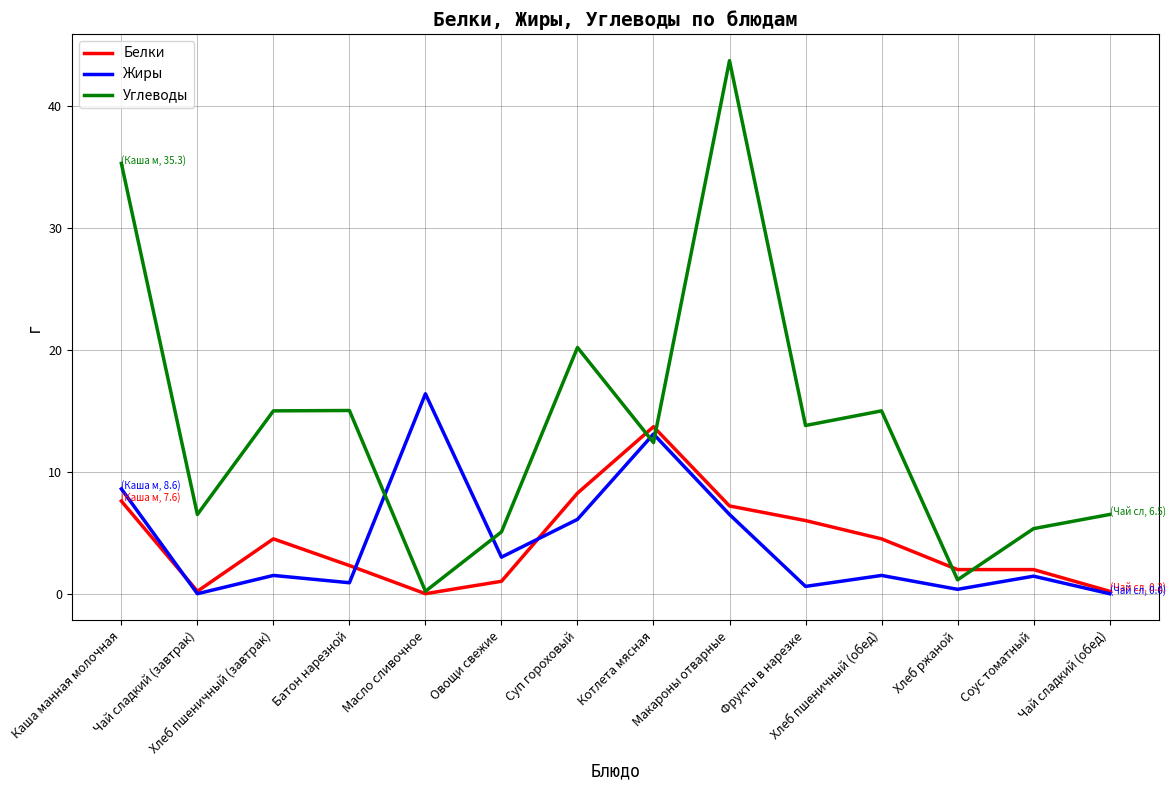

What is the spread (max minus min) of values at Соус томатный?

3.9